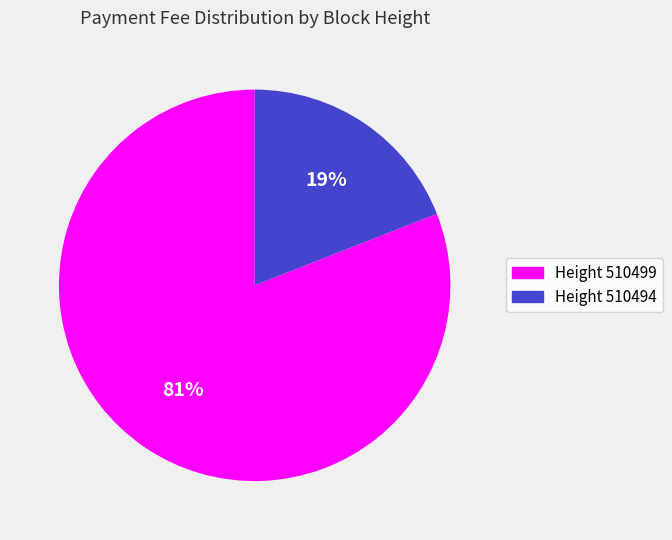

Is there any slice that represents more than half of the pie?

Yes